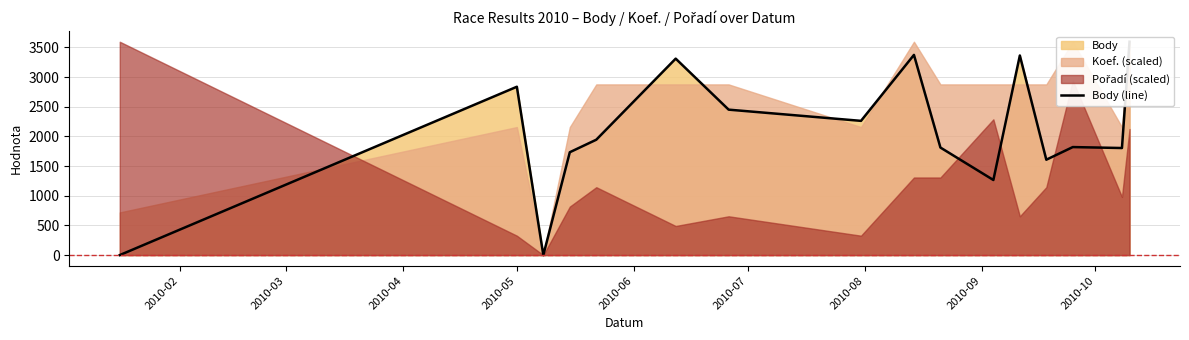

How many values are above zero?

14